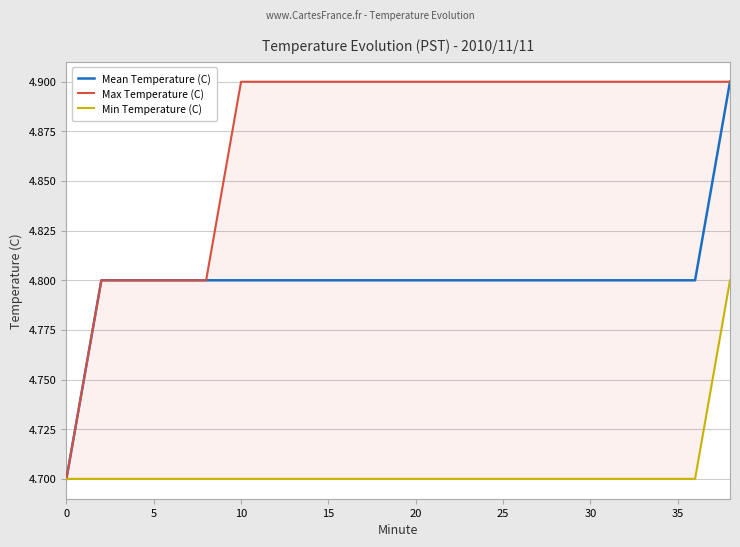

The Min Temperature (C) series shows 7.6 at 10. True or false?

False